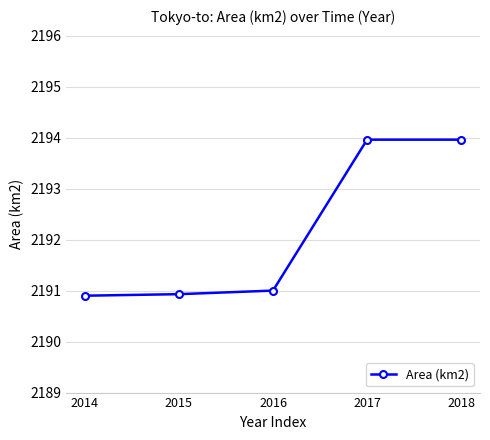

Count the number of data series in this chart.

1